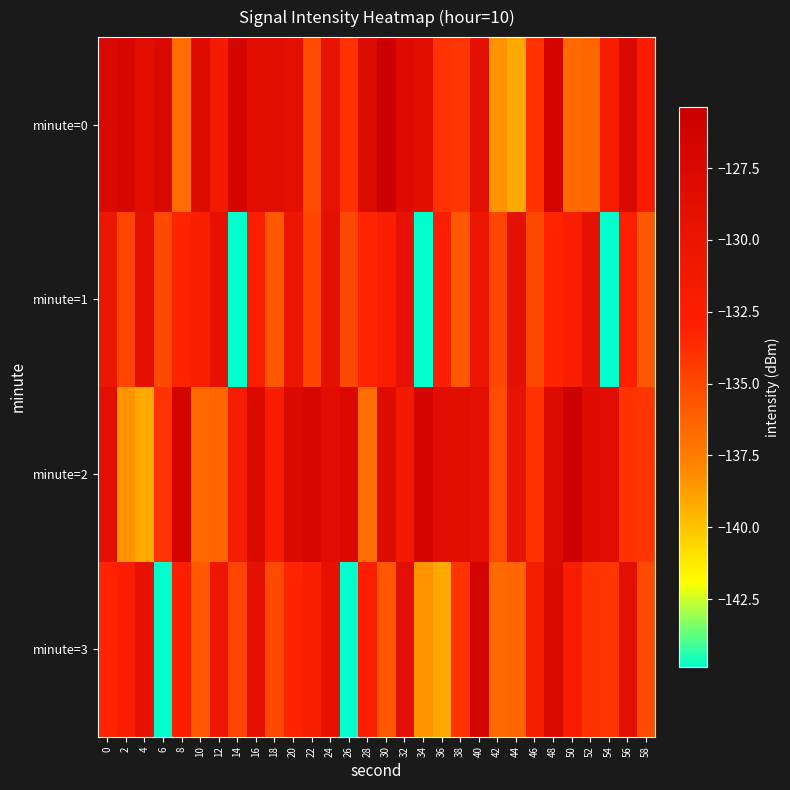

Reading left to right, list all the values displayed in this chart.

minute=0: 0=-127.7	2=-127.1	4=-128.5	6=-127.4	8=-136.8	10=-128.1	12=-131.4	14=-126.8	16=-128.5	18=-128.6	20=-129.0	22=-135.2	24=-129.6	26=-134.0	28=-127.9	30=-125.4	32=-128.2	34=-128.4	36=-134.0	38=-134.1	40=-128.9	42=-138.5	44=-139.1	46=-134.0	48=-126.4	50=-136.6	52=-136.5	54=-131.8	56=-127.8	58=-132.1
minute=1: 0=-130.5	2=-134.9	4=-129.1	6=-135.0	8=-133.2	10=-132.4	12=-129.4	14=-144.9	16=-132.6	18=-135.8	20=-130.5	22=-134.9	24=-129.1	26=-135.0	28=-133.2	30=-132.4	32=-129.4	34=-144.9	36=-132.6	38=-135.8	40=-130.5	42=-134.9	44=-129.1	46=-135.0	48=-133.2	50=-132.4	52=-129.4	54=-144.9	56=-132.6	58=-135.8
minute=2: 0=-128.9	2=-138.5	4=-139.1	6=-134.0	8=-126.4	10=-136.6	12=-136.5	14=-131.8	16=-127.8	18=-132.1	20=-127.7	22=-127.1	24=-128.5	26=-127.4	28=-136.8	30=-128.1	32=-131.4	34=-126.8	36=-128.5	38=-128.6	40=-129.0	42=-135.2	44=-129.6	46=-134.0	48=-127.9	50=-125.4	52=-128.2	54=-128.4	56=-134.0	58=-134.1
minute=3: 0=-133.2	2=-132.4	4=-129.4	6=-144.9	8=-132.6	10=-135.8	12=-130.5	14=-134.9	16=-129.1	18=-135.0	20=-133.2	22=-132.4	24=-129.4	26=-144.9	28=-132.6	30=-135.8	32=-128.9	34=-138.5	36=-139.1	38=-134.0	40=-126.4	42=-136.6	44=-136.5	46=-131.8	48=-127.8	50=-132.1	52=-134.0	54=-134.1	56=-129.0	58=-135.2